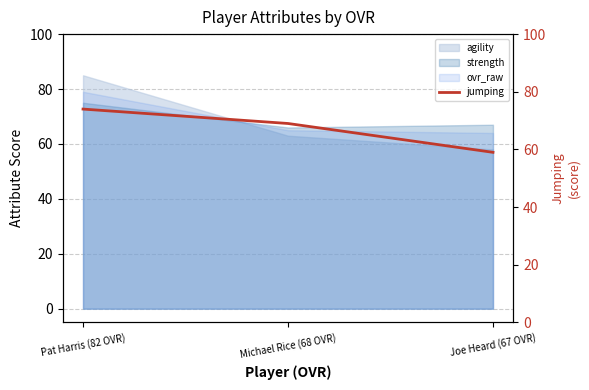

The value at Pat Harris (82 OVR) is 25. True or false?

False